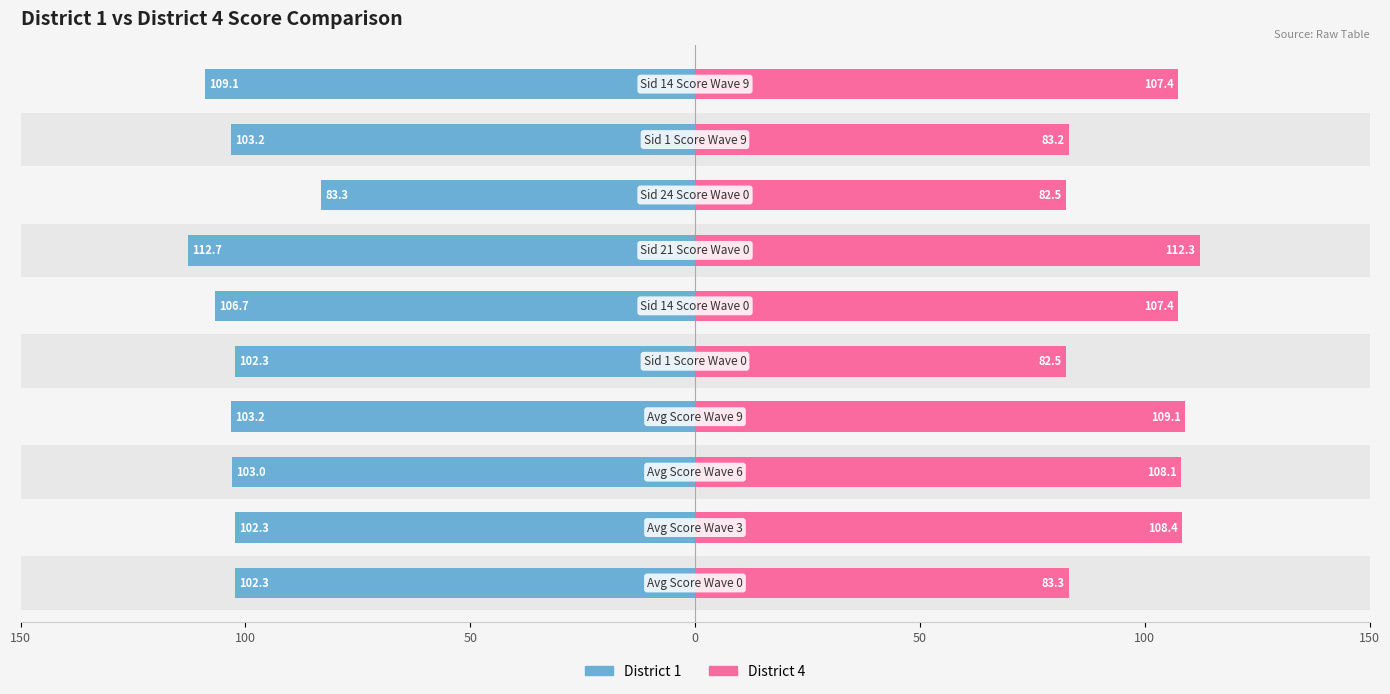

What is the difference between the second highest and second lowest values in the District 4 series?

26.6